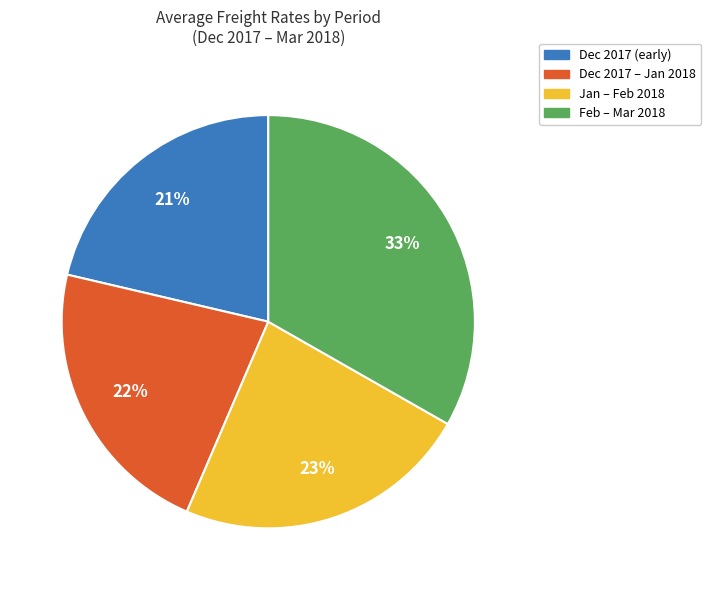

To the nearest percent, what is the difference between the largest and smallest slice percentages?

12%